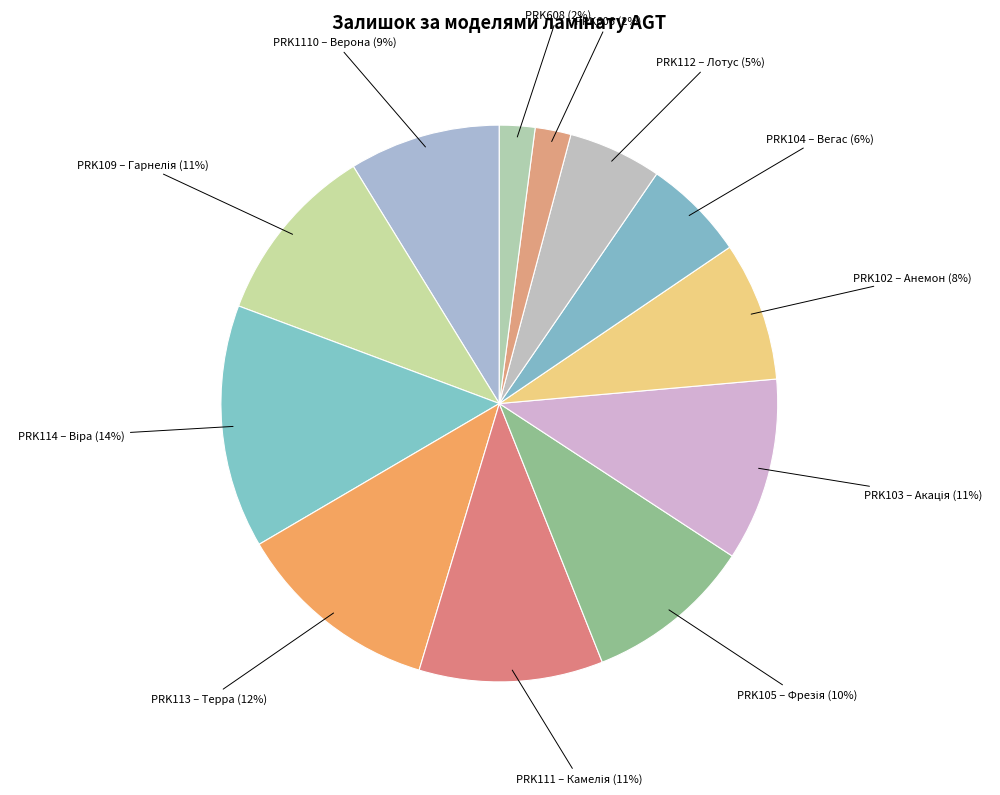

Is the sum of PRK102 – Анемон and PRK1110 – Верона greater than half?

No